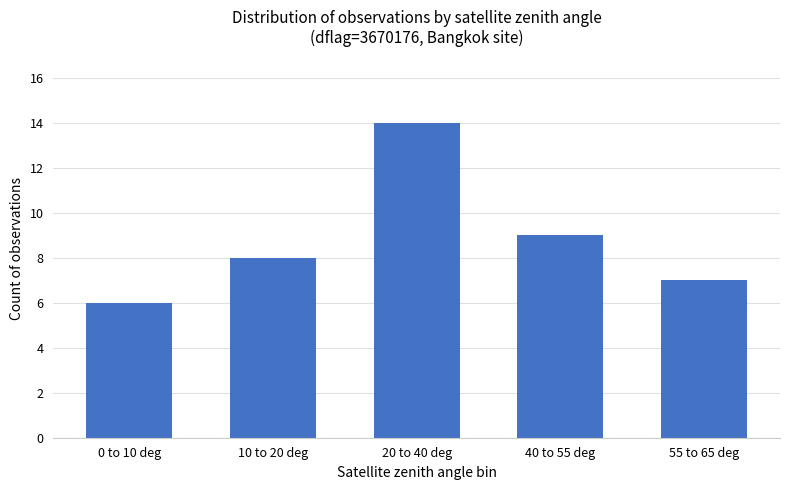

Where is the data nearest to the value 10?

40 to 55 deg